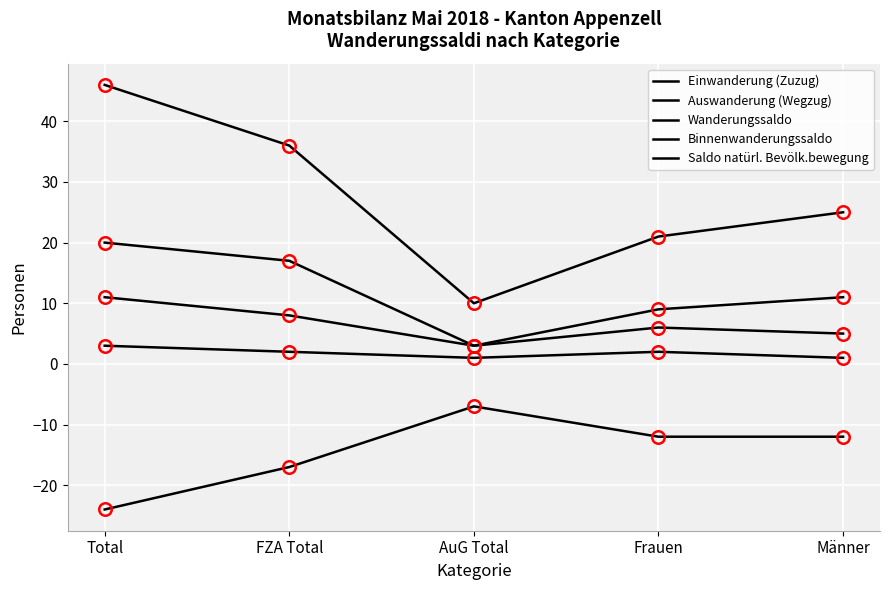

List the labels in order of Einwanderung (Zuzug) value, smallest first.

AuG Total, Frauen, Männer, FZA Total, Total